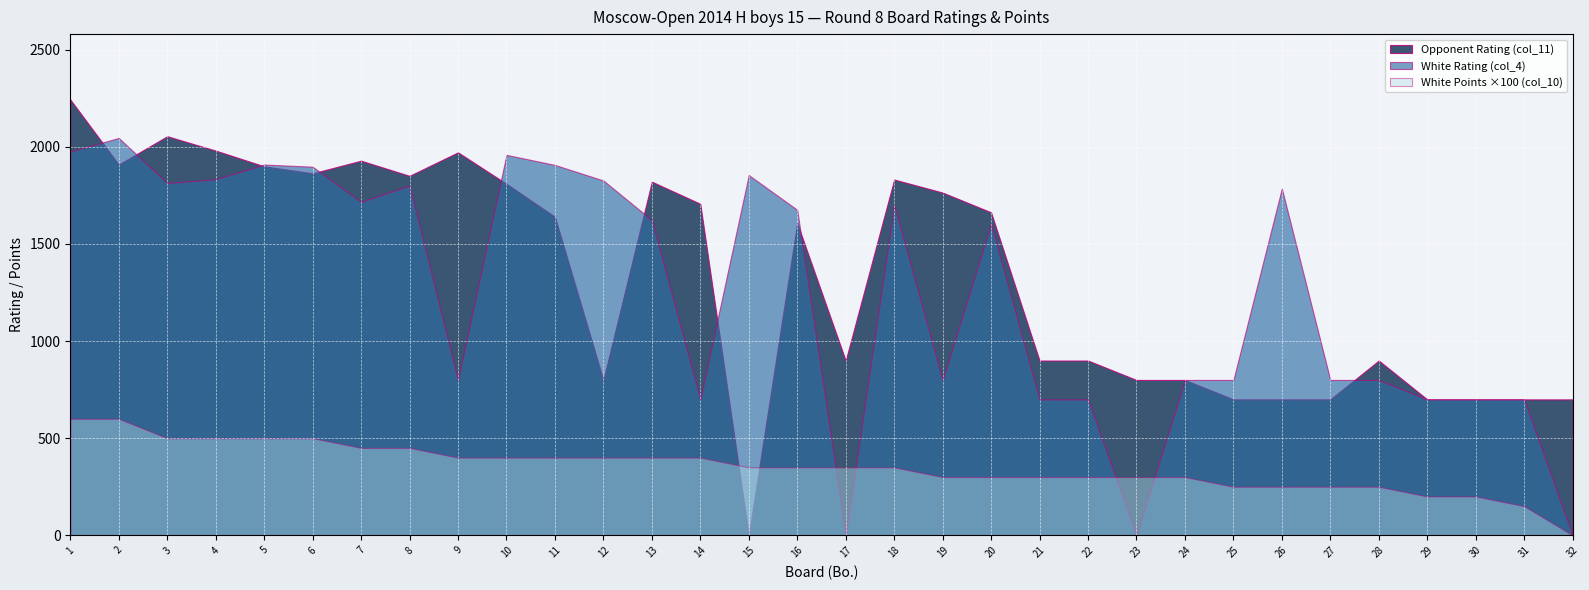

True or false: Opponent Rating (col_11) has more than 2 interior local peaks.

True